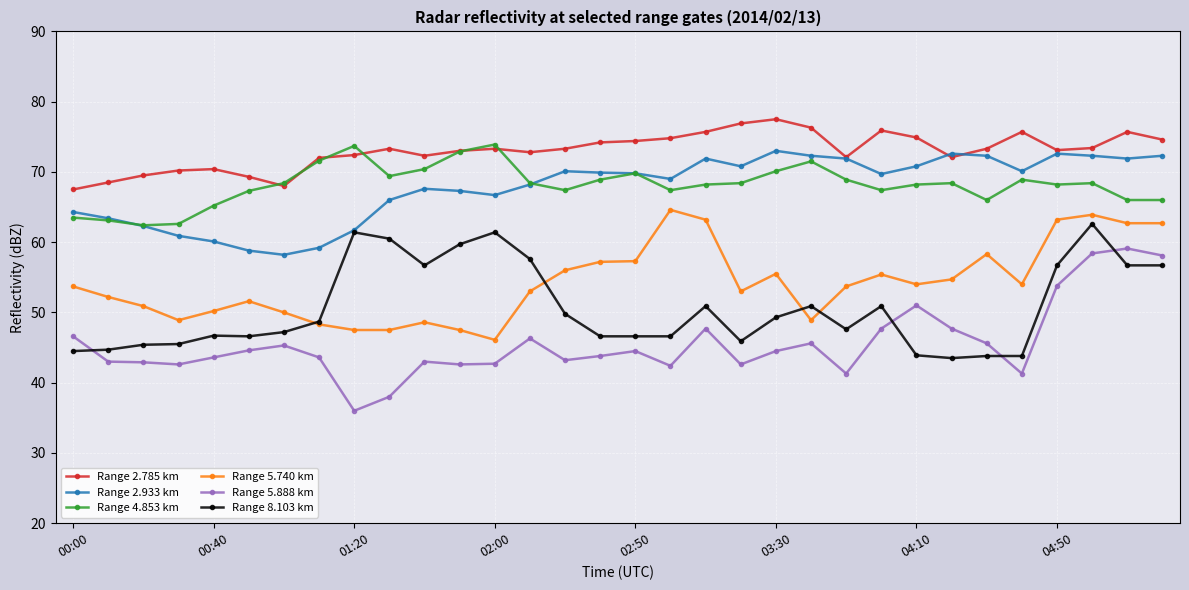

True or false: Range 5.740 km and Range 5.888 km intersect in this chart.

False